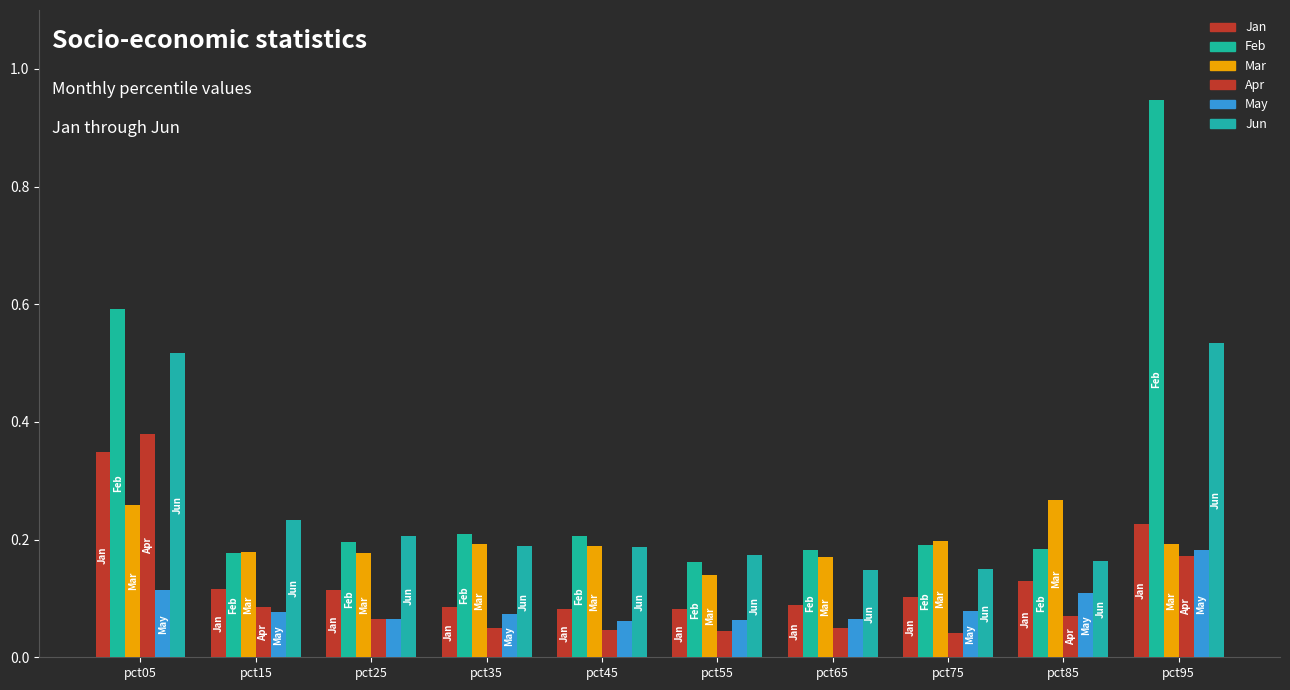

Are the bars horizontal?

No